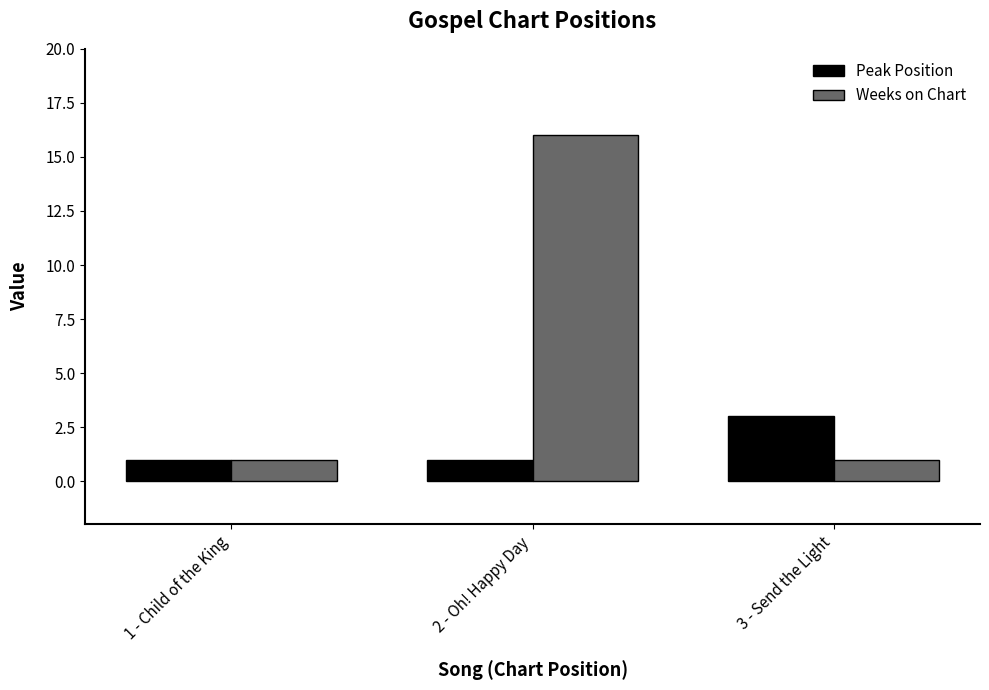

At which label does Peak Position reach its peak?

3 - Send the Light